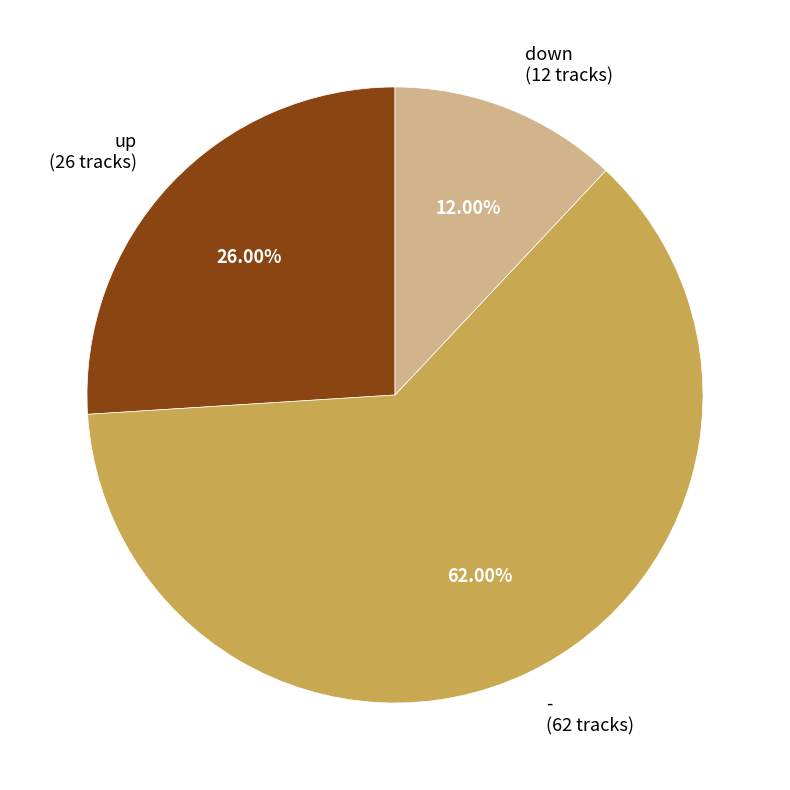

Does - represent more than half of the total?

Yes